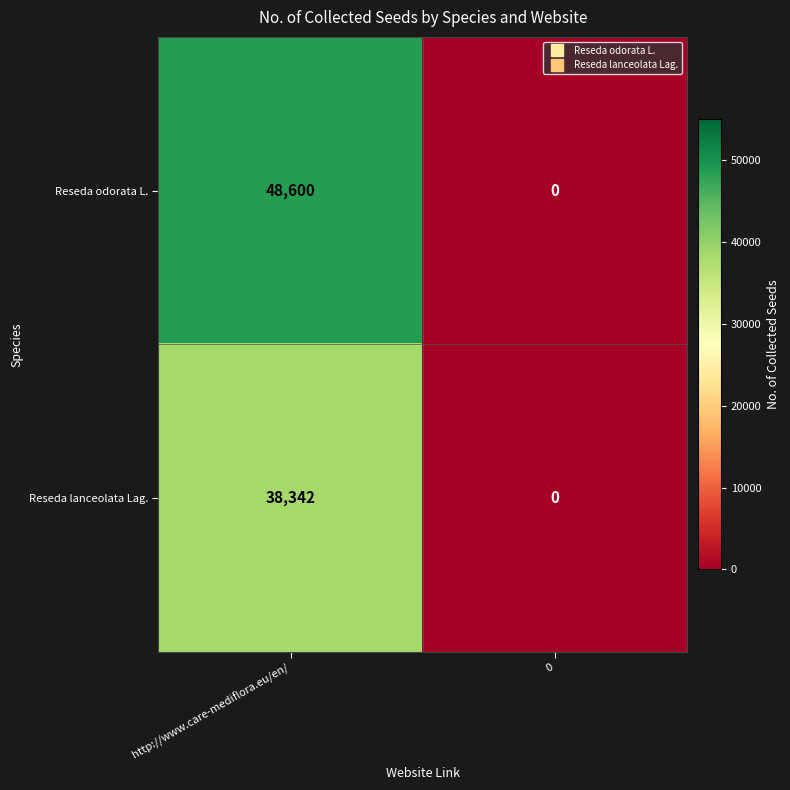

Which series has the largest total across all categories?

Reseda odorata L.